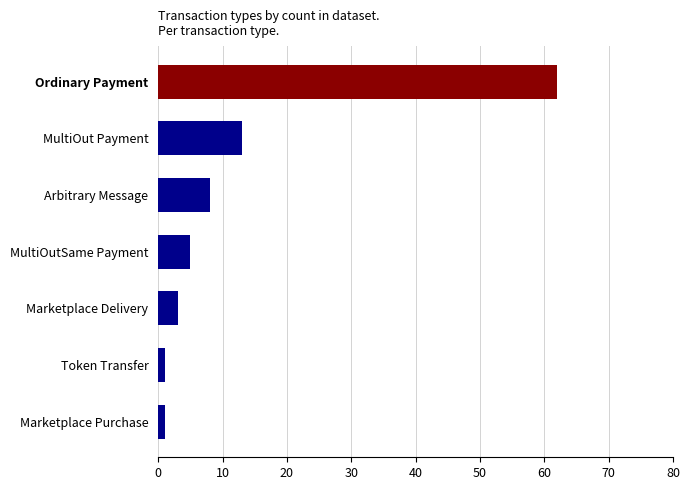

What is the average value?

13